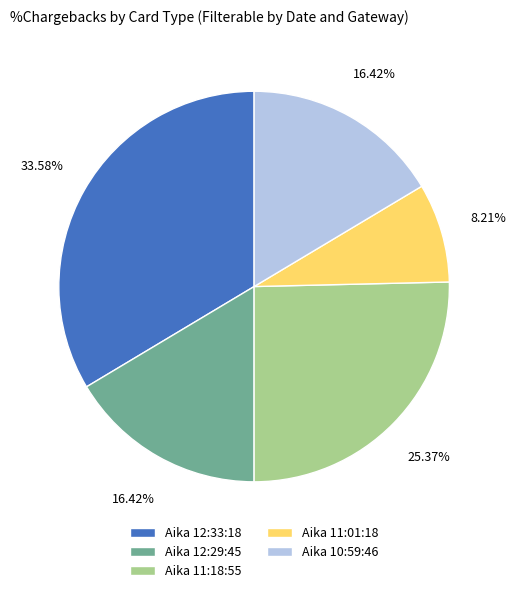

Combined, do Aika 12:29:45 and Aika 11:18:55 account for over 50%?

No